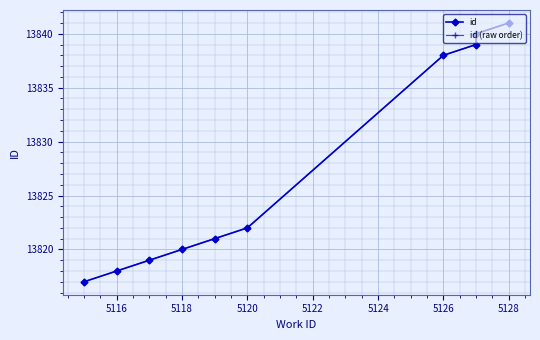

Rank the series by their maximum value, from highest to lowest.

id, id (raw order)